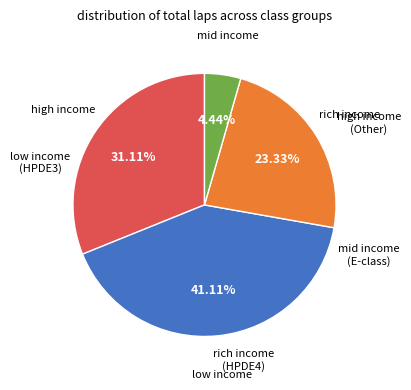

To the nearest percent, what is the difference between the largest and smallest slice percentages?

37%